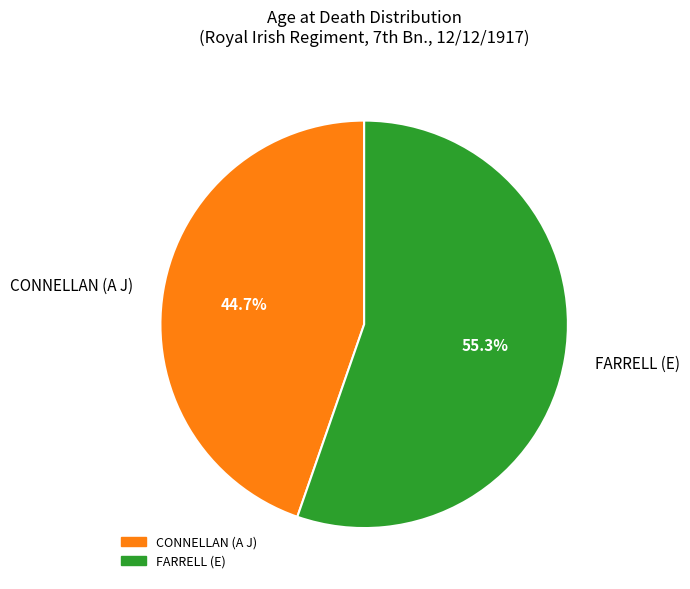

What is the largest slice in the pie chart?

FARRELL (E)